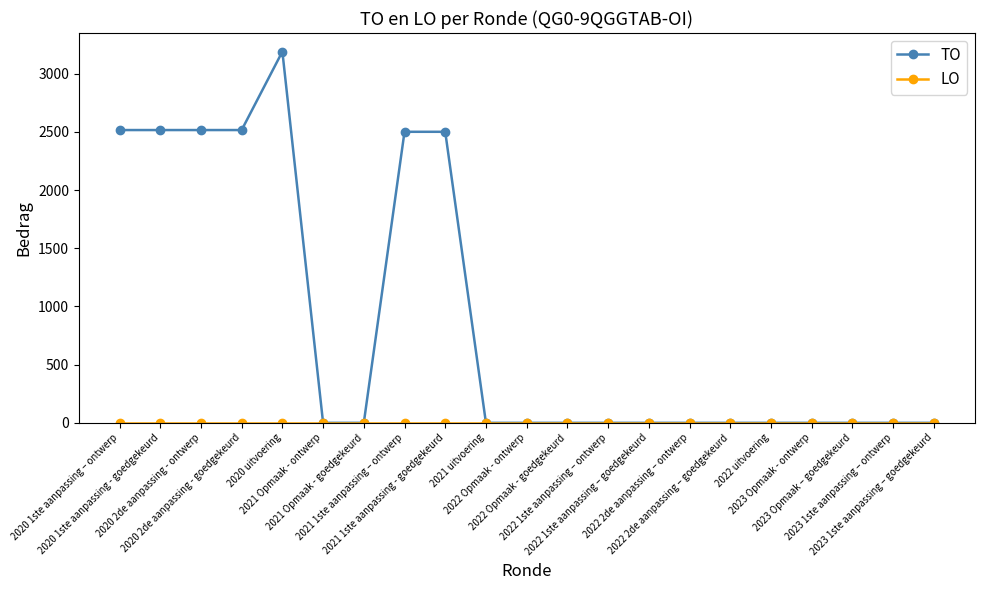

Which series has the largest range (max minus min)?

TO